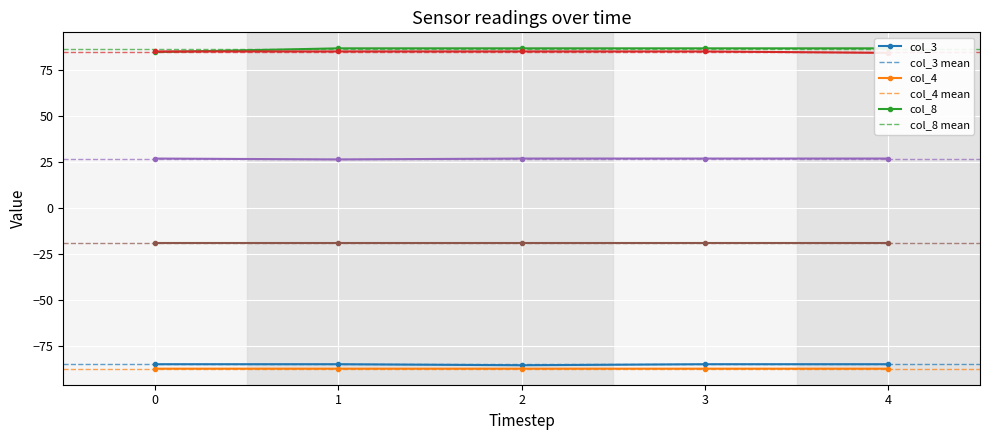

At how many categories does at least one series exceed -57?

5